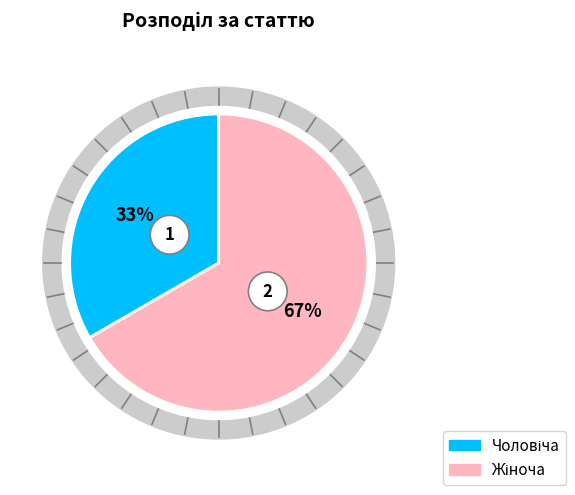

To the nearest percent, what percentage of the pie is Чоловіча?

33%